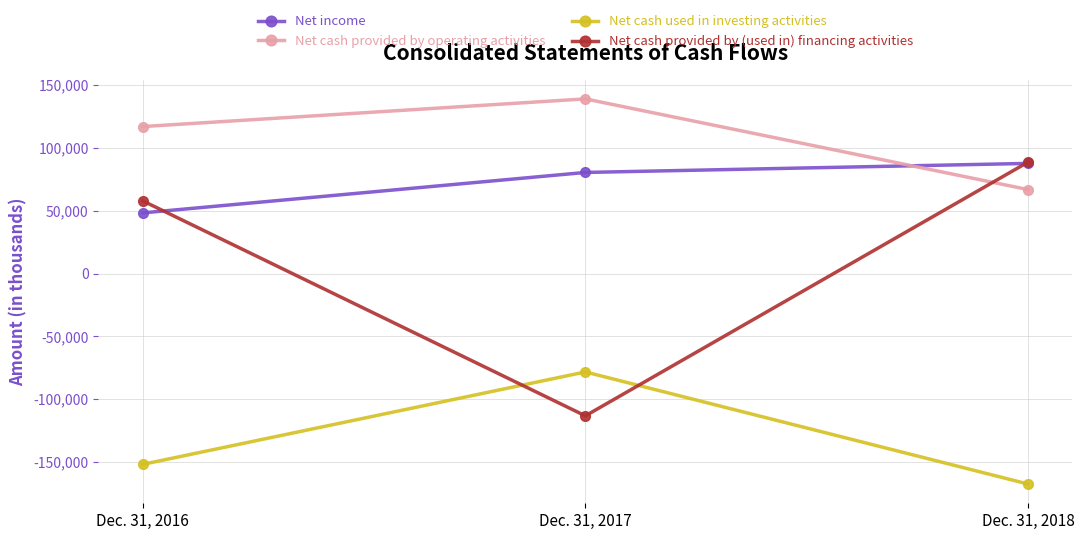

List the labels in order of Net income value, smallest first.

Dec. 31, 2016, Dec. 31, 2017, Dec. 31, 2018